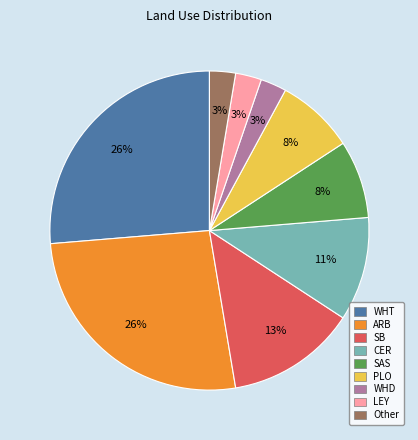

What percentage is the Other slice, to the nearest percent?

3%